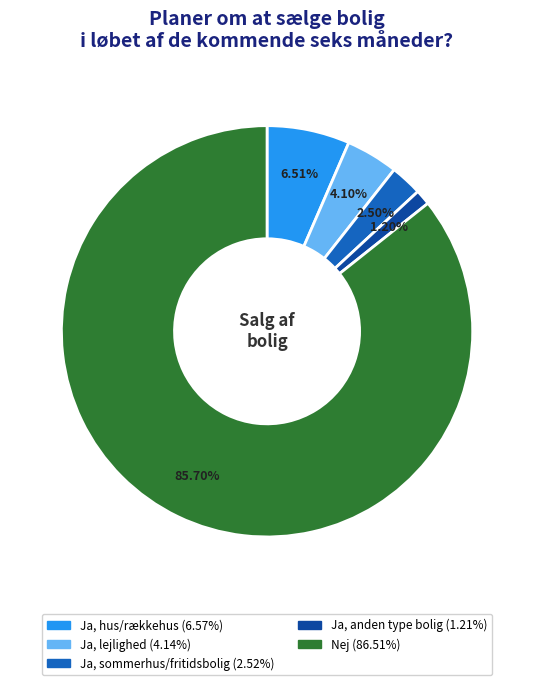

Is the sum of Ja, hus/rækkehus and Nej greater than half?

Yes